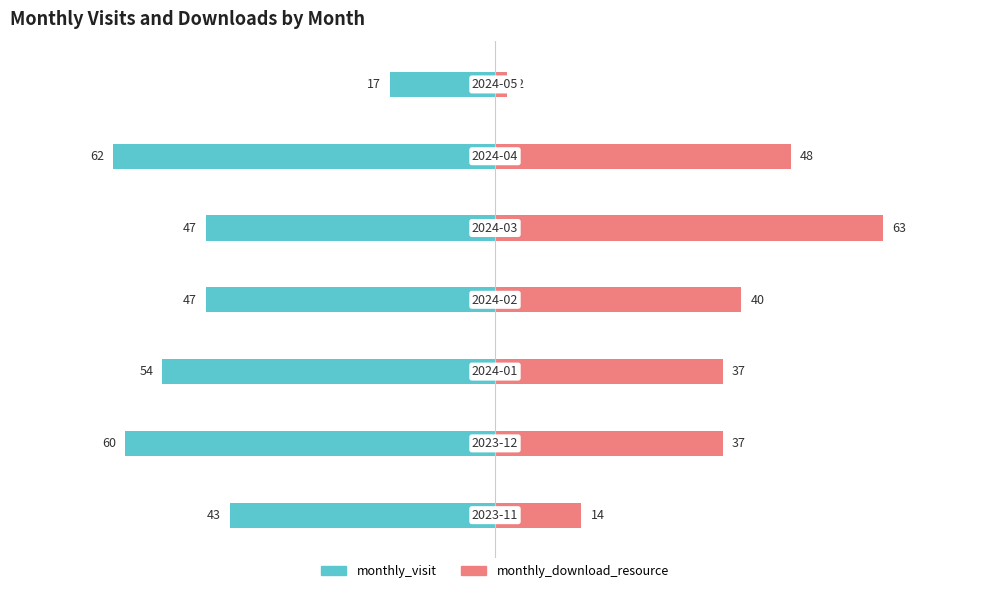

What is the difference between the maximum and minimum values in the monthly_download_resource series?

61